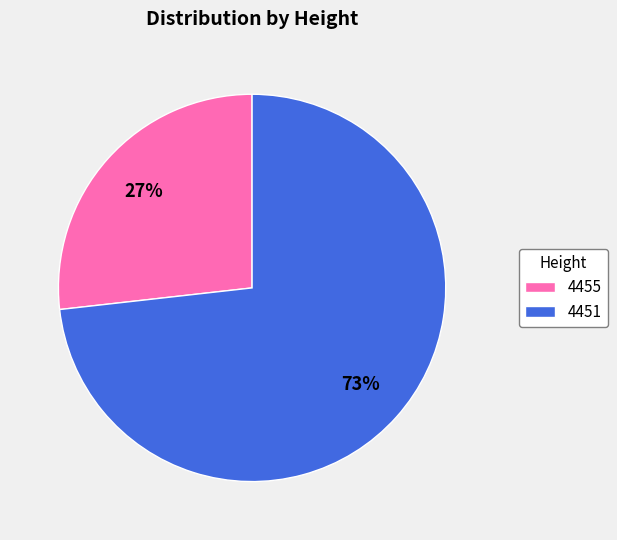

Rank the categories by value from lowest to highest.

4455, 4451